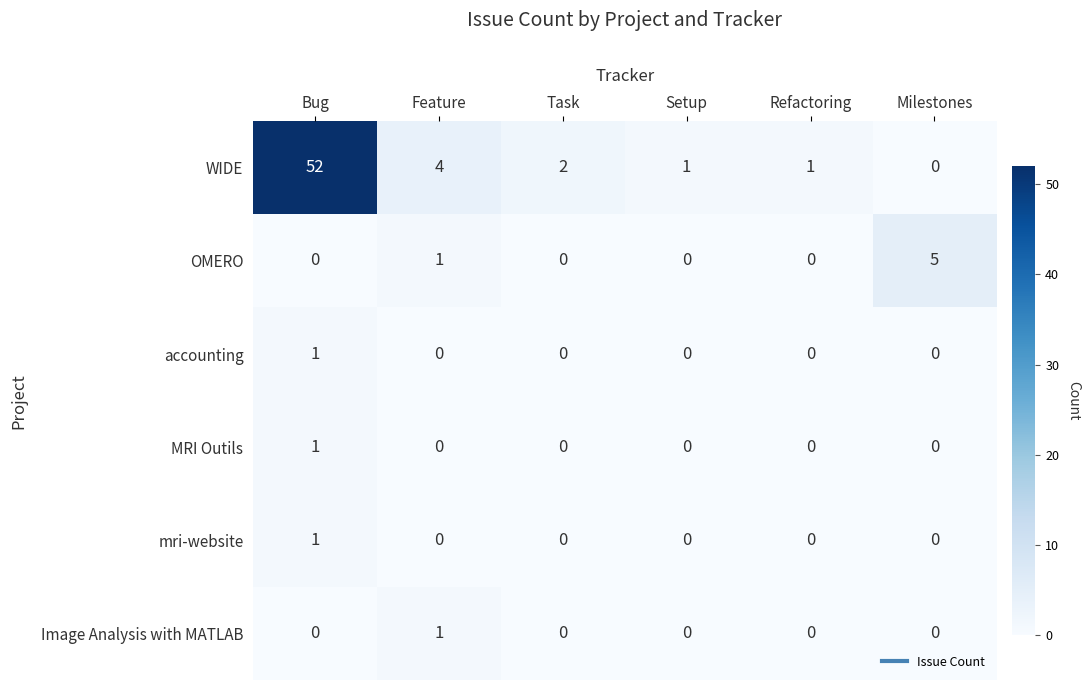

Where is WIDE nearest to the value 26?

Feature